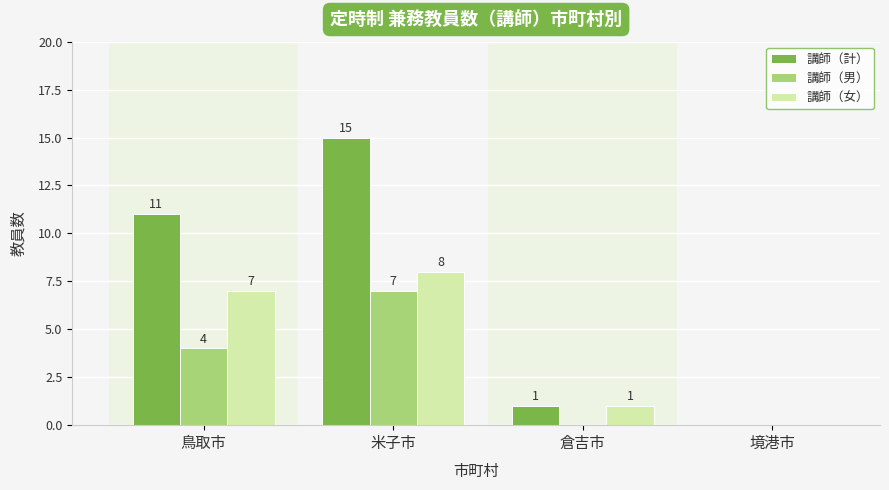

Which series changed the most between 鳥取市 and 境港市?

講師（計）